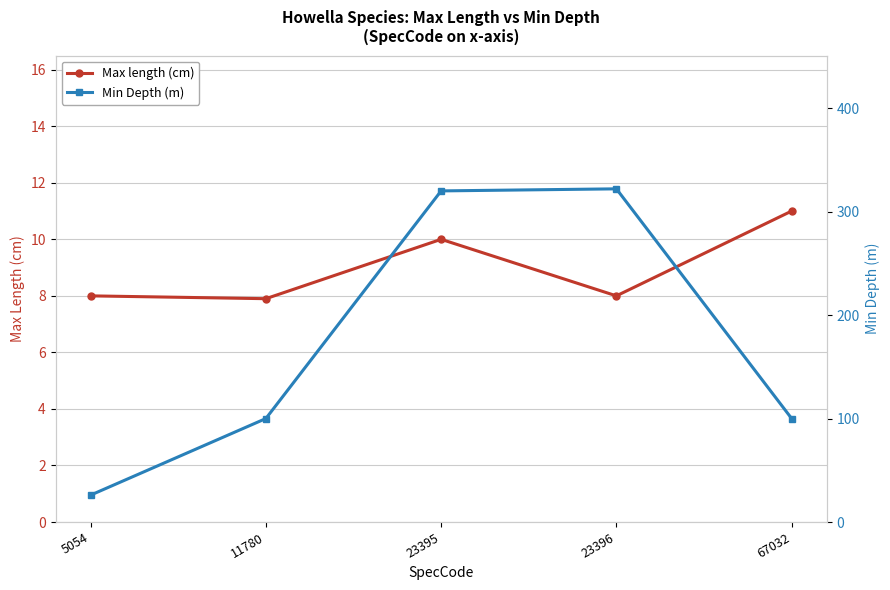

True or false: Min Depth (m) and Max length (cm) cross at least once.

False